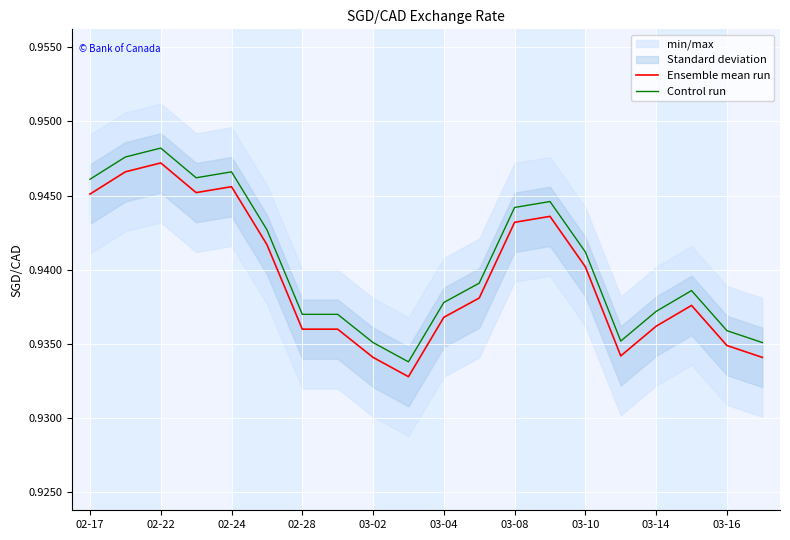

Reading left to right, extract all data points from this chart.

Ensemble mean run: 0.9	0.9	0.9	0.9	0.9	0.9	0.9	0.9	0.9	0.9	0.9	0.9	0.9	0.9	0.9	0.9	0.9	0.9	0.9	0.9
Control run: 0.9	0.9	0.9	0.9	0.9	0.9	0.9	0.9	0.9	0.9	0.9	0.9	0.9	0.9	0.9	0.9	0.9	0.9	0.9	0.9